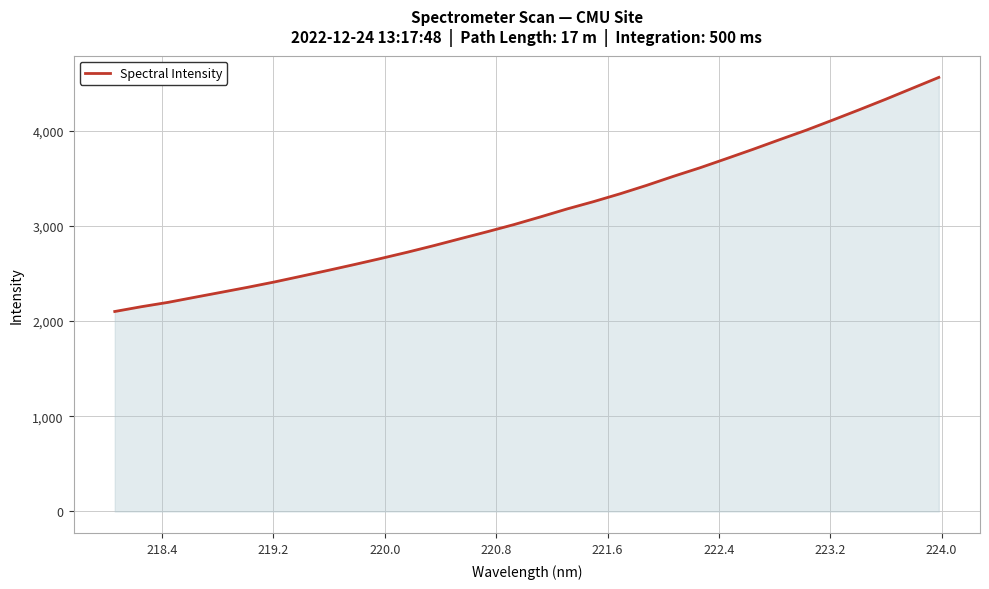

What is the smallest value displayed?

2100.7